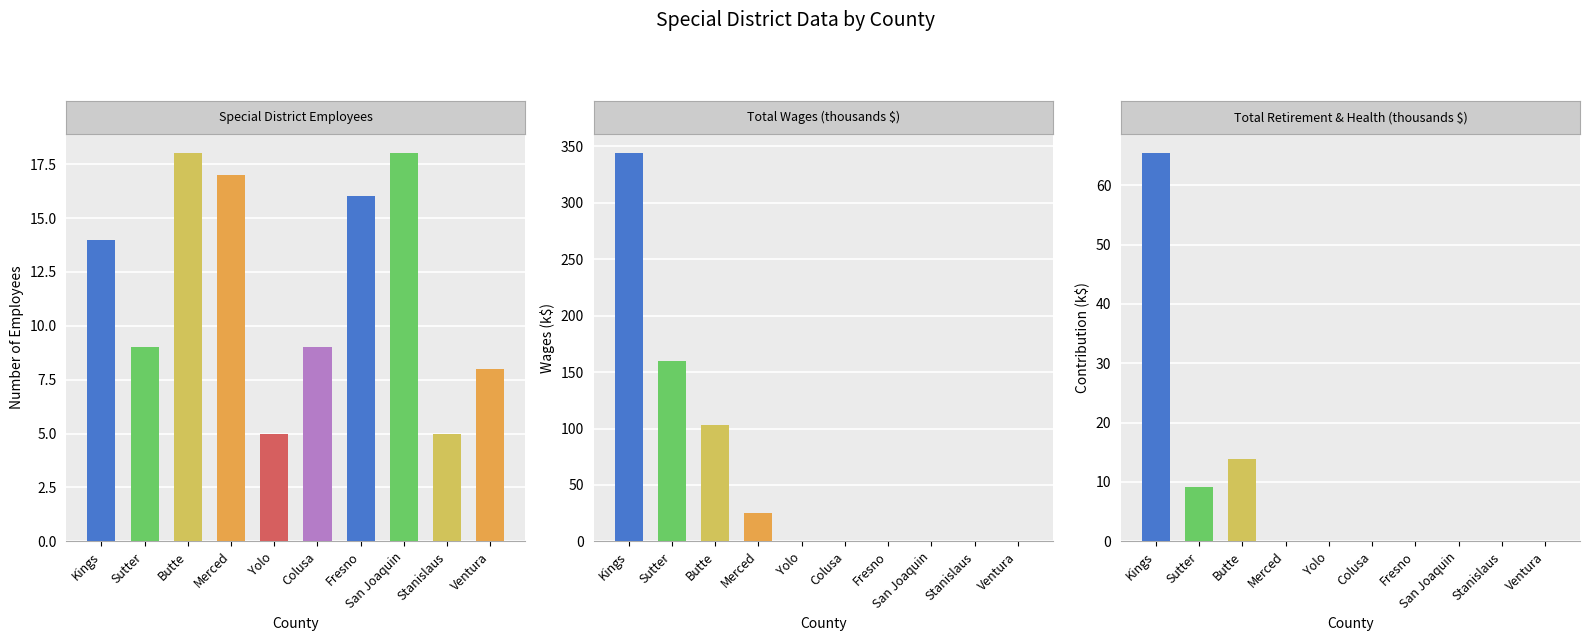

Is it true that Total Retirement & Health (k) equals 65.4 at Kings?

True